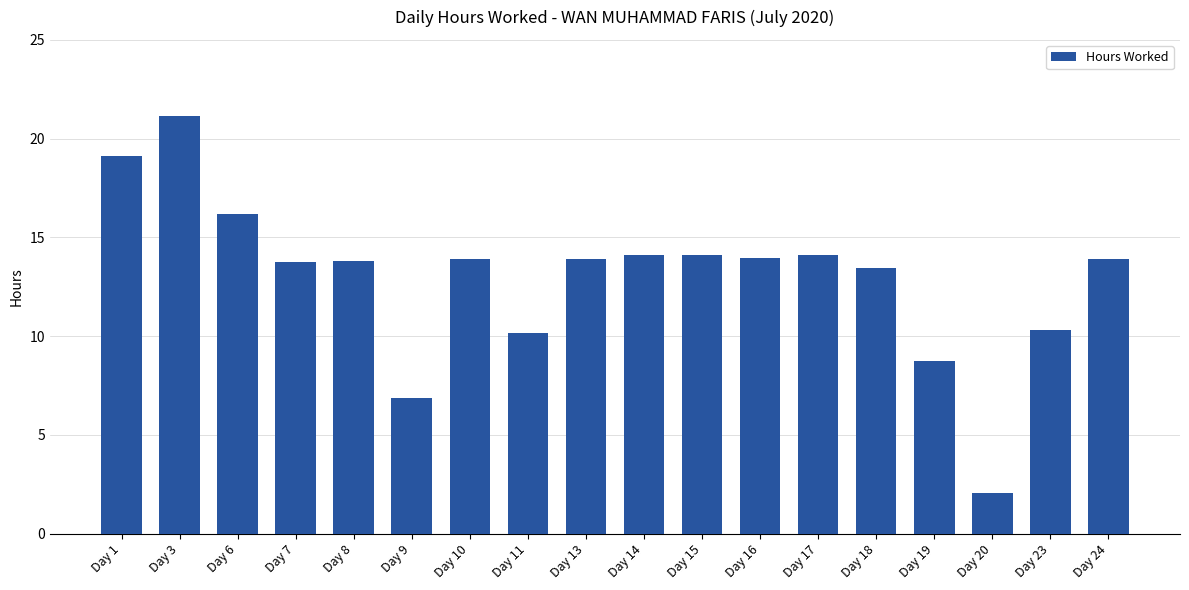

What is the average value?

13.0